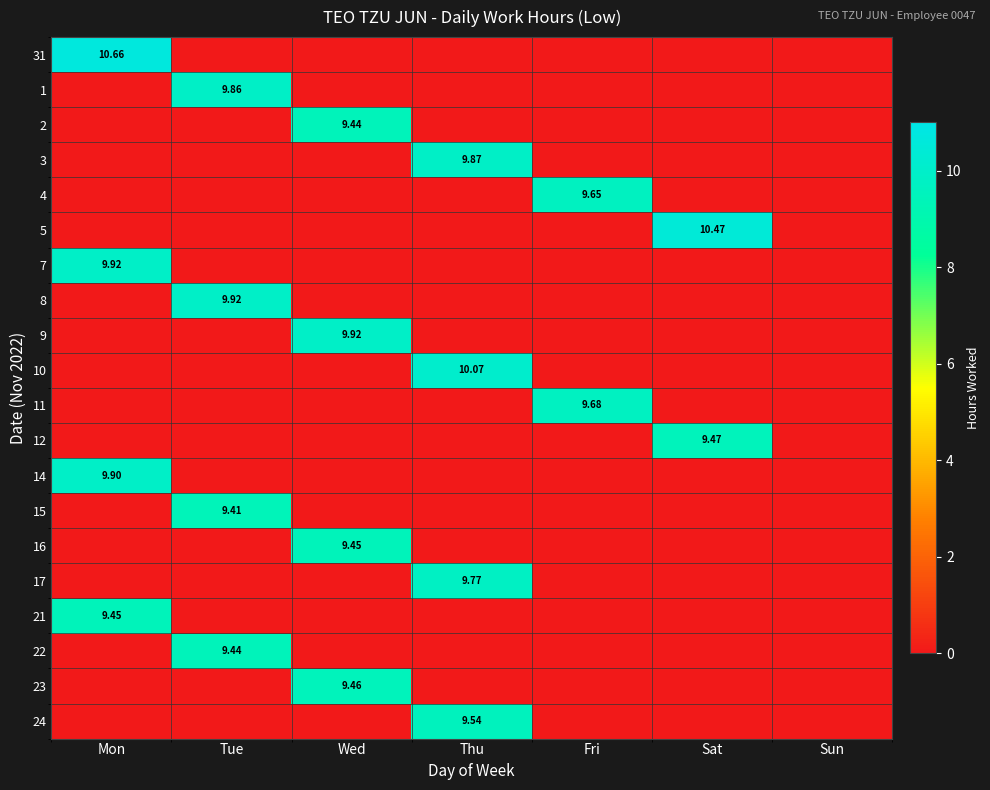

Count the number of data series in this chart.

20